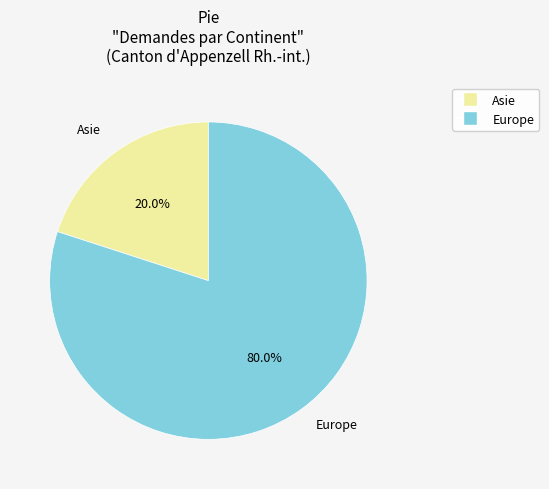

Does any single category account for the majority?

Yes